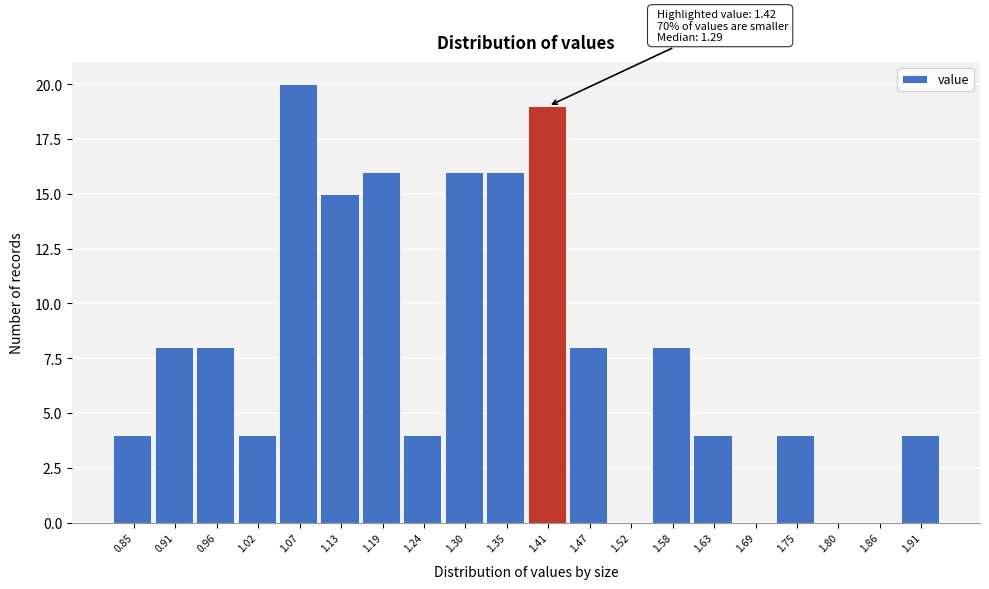

Reading left to right, list all the values displayed in this chart.

0.85=4	0.91=8	0.96=8	1.02=4	1.07=20	1.13=15	1.19=16	1.24=4	1.30=16	1.35=16	1.41=19	1.47=8	1.52=0	1.58=8	1.63=4	1.69=0	1.75=4	1.80=0	1.86=0	1.91=4